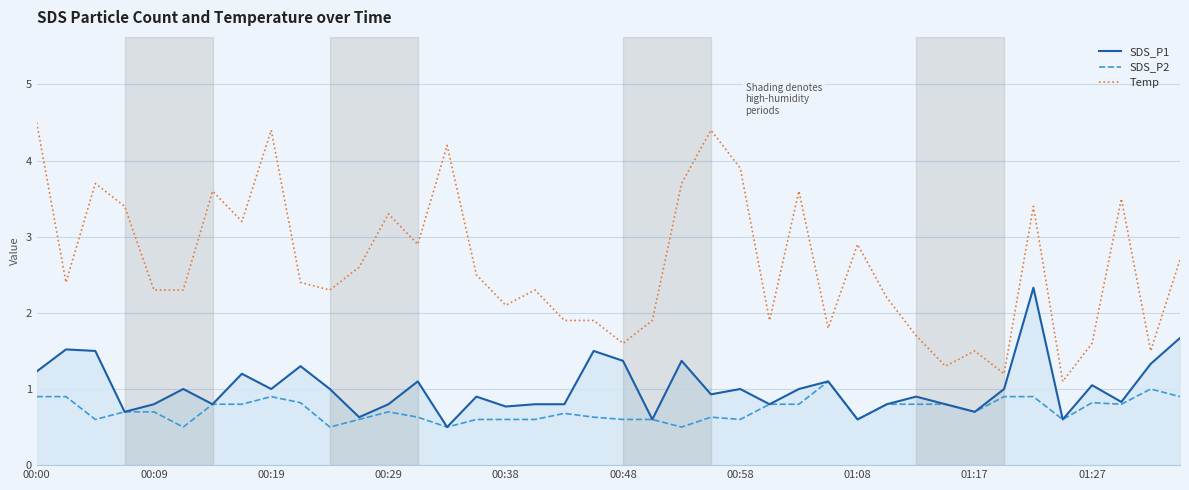

What is the greatest value displayed?

4.5